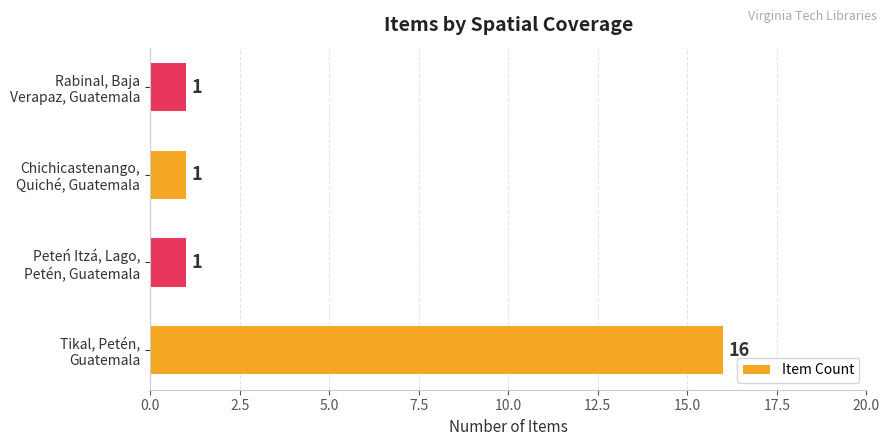

Are the bars horizontal?

Yes